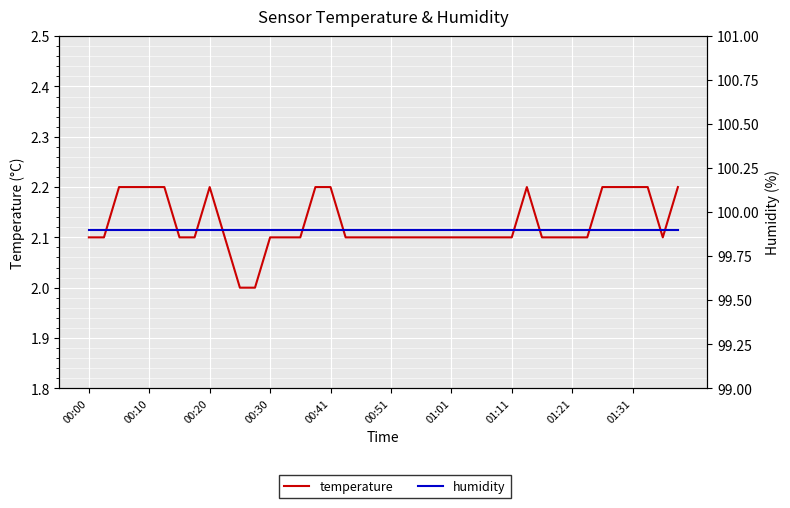

How many values in the temperature series exceed 2?

38